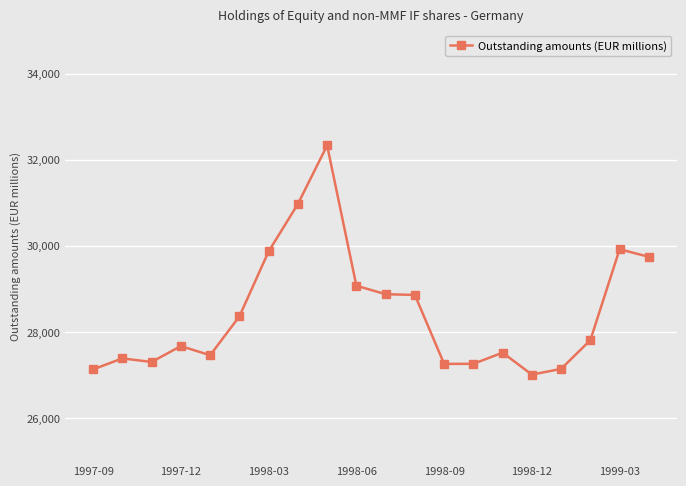

What is the greatest value displayed?

32331.0